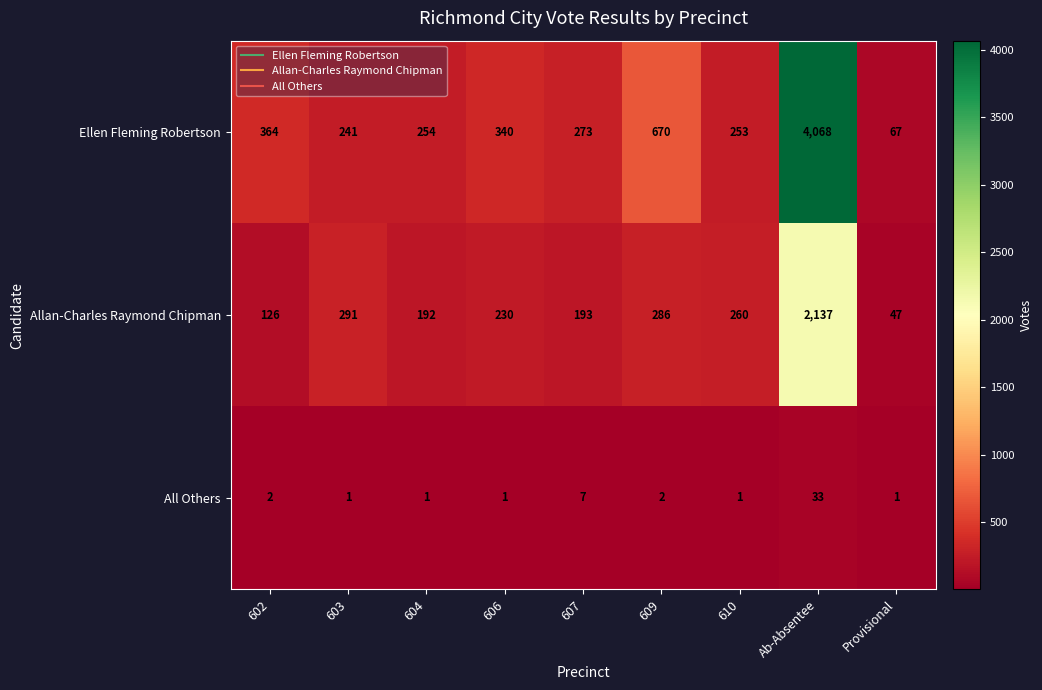

Reading left to right, what are all the values shown in this chart?

Ellen Fleming Robertson: 602=364	603=241	604=254	606=340	607=273	609=670	610=253	Ab-Absentee=4068	Provisional=67
Allan-Charles Raymond Chipman: 602=126	603=291	604=192	606=230	607=193	609=286	610=260	Ab-Absentee=2137	Provisional=47
All Others: 602=2	603=1	604=1	606=1	607=7	609=2	610=1	Ab-Absentee=33	Provisional=1